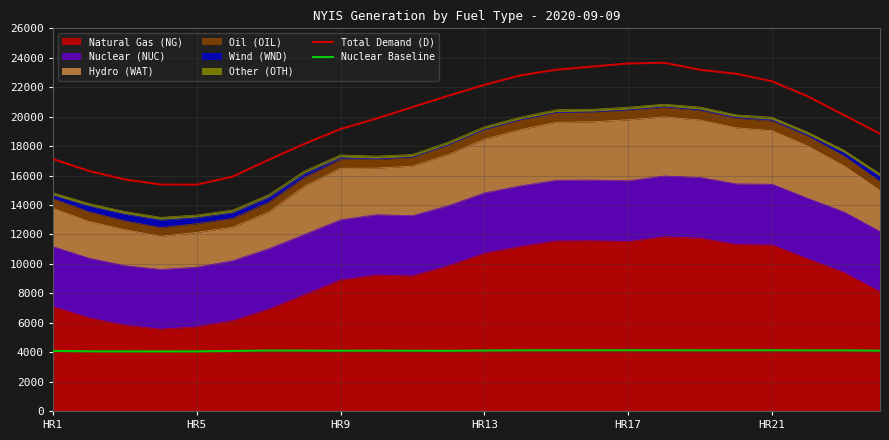

How many interior local valleys does the Total Demand (D) series have?

1